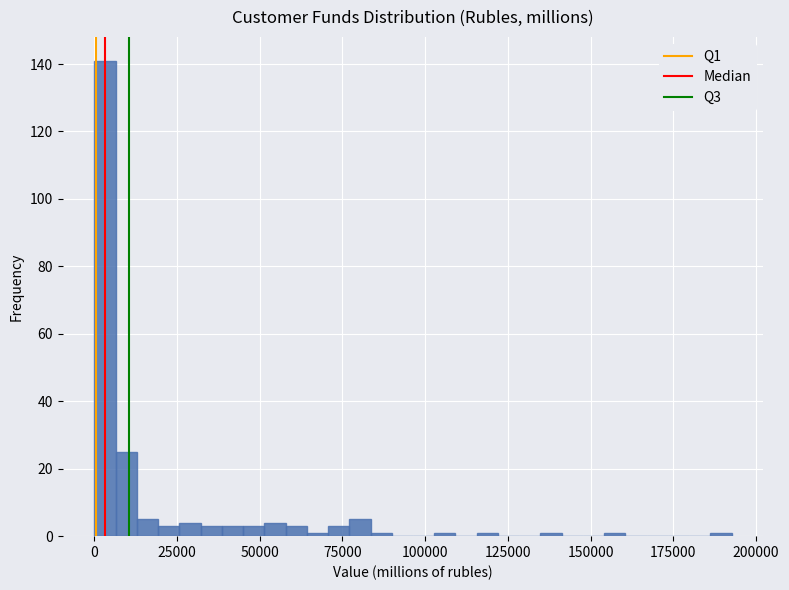

Around what value on the x-axis is the tallest bar? Give the approximate position of its centre, as read against the axis.

5000